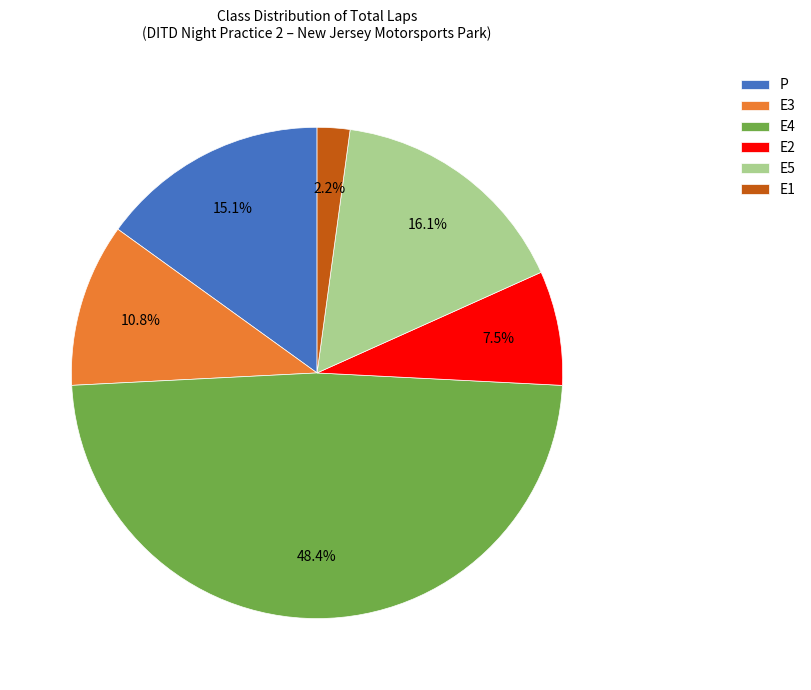

Does any single category account for the majority?

No